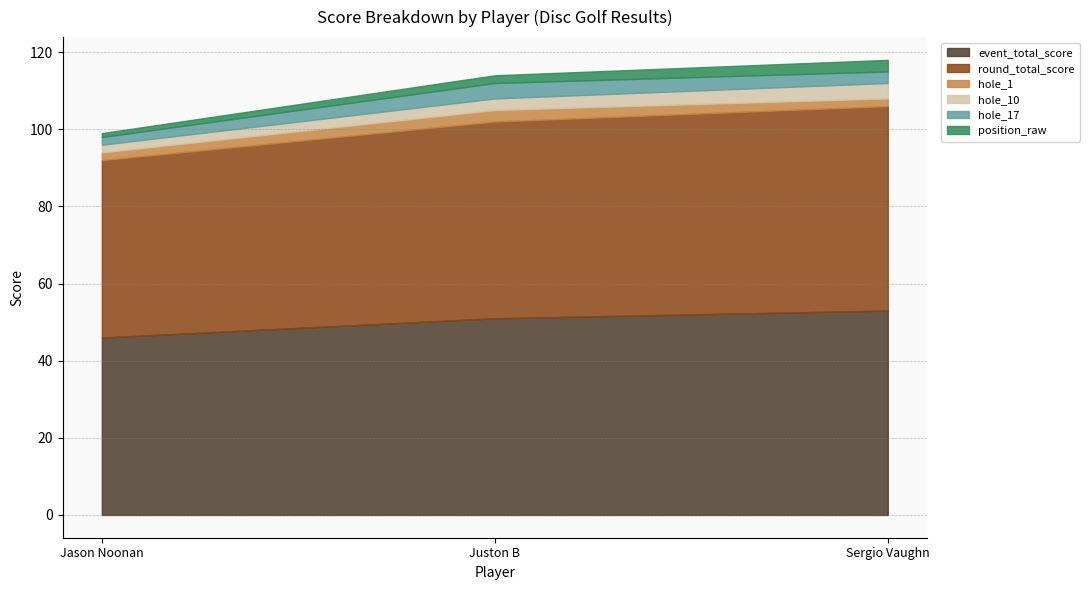

Reading left to right, what are all the values shown in this chart?

event_total_score: 46	51	53
round_total_score: 46	51	53
hole_1: 2	3	2
hole_10: 2	3	4
hole_17: 2	4	3
position_raw: 1	2	3